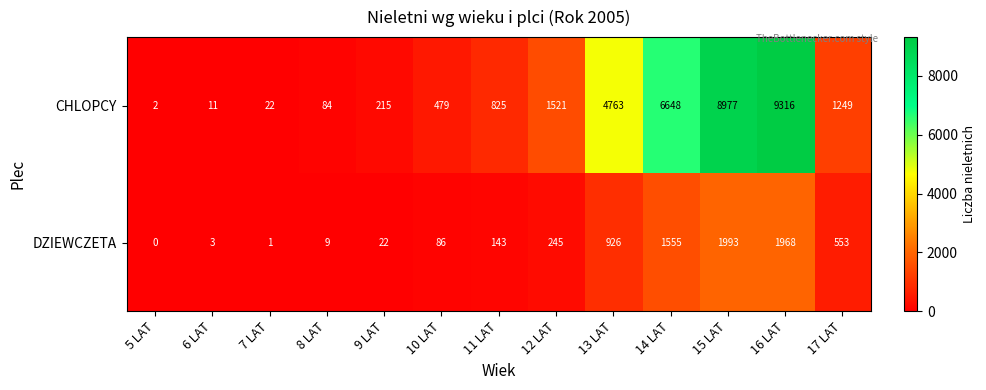

What is the approximate value of DZIEWCZETA at 14 LAT?

1555